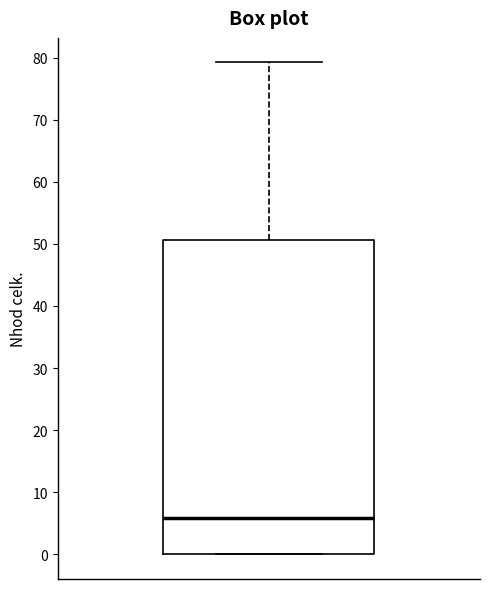

Where does the median line of the box sit on the y-axis? The values are not printed on the chart, so give them approximately, as read against the axis.

6